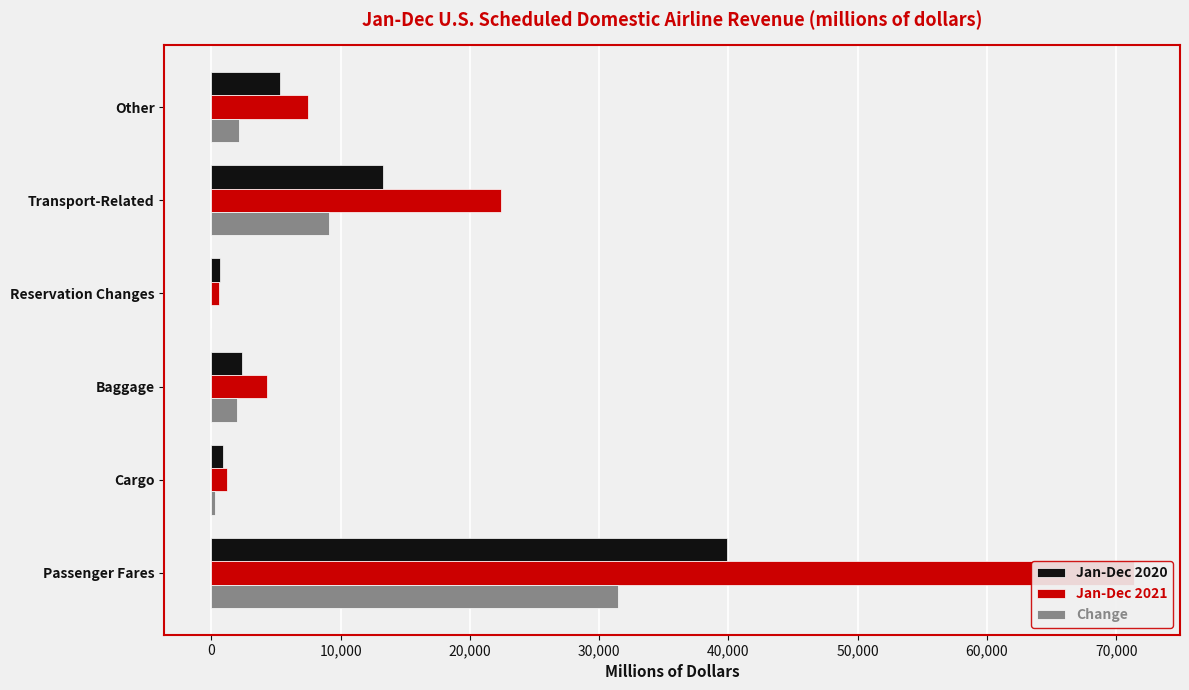

Between Other and Cargo, which is larger?

Other